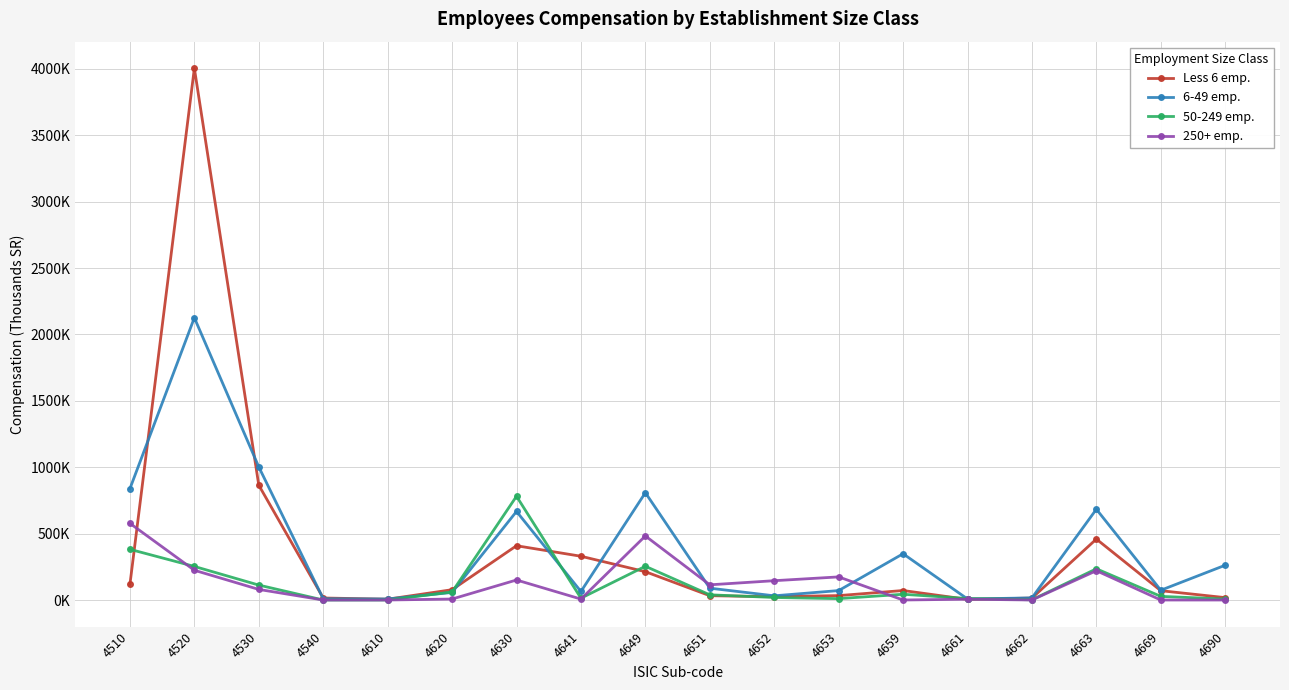

True or false: 250+ emp. and Less 6 emp. cross at least once.

True